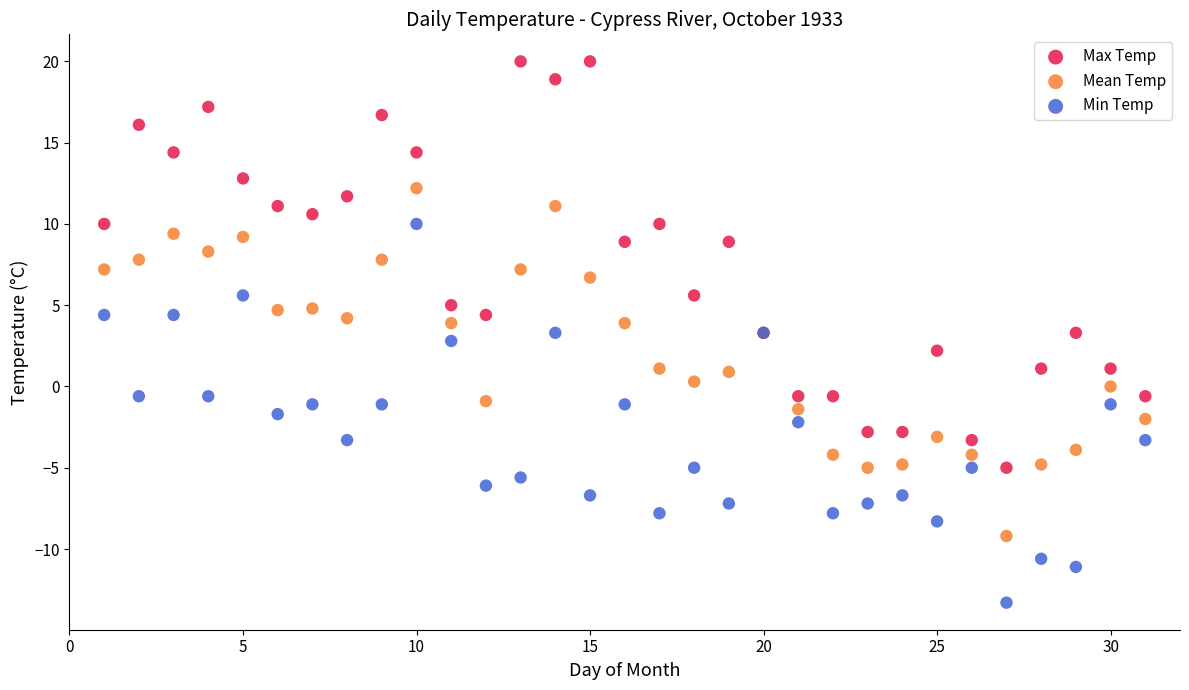

What is the X range (max minus min) for the scatter plot?

30.0